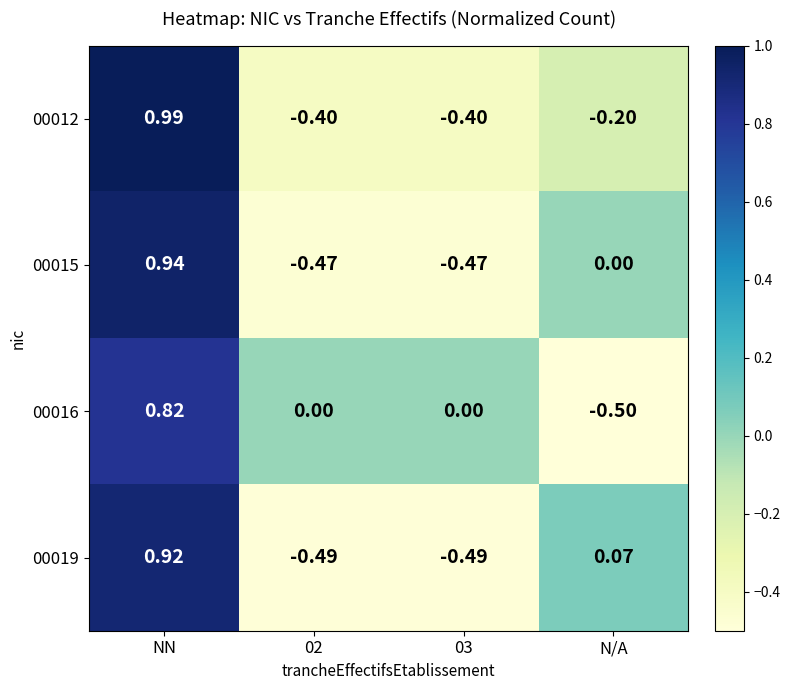

Which category has the highest value across all series?

NN